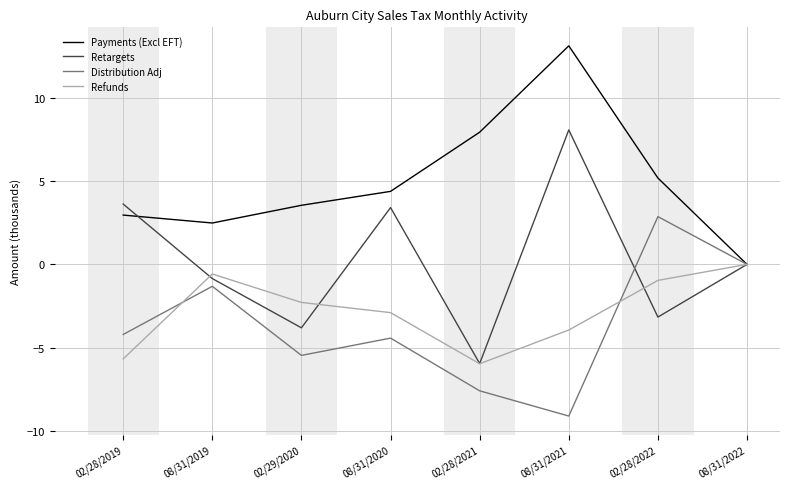

What is the difference between the maximum and minimum values in the Payments (Excl EFT) series?

13.1